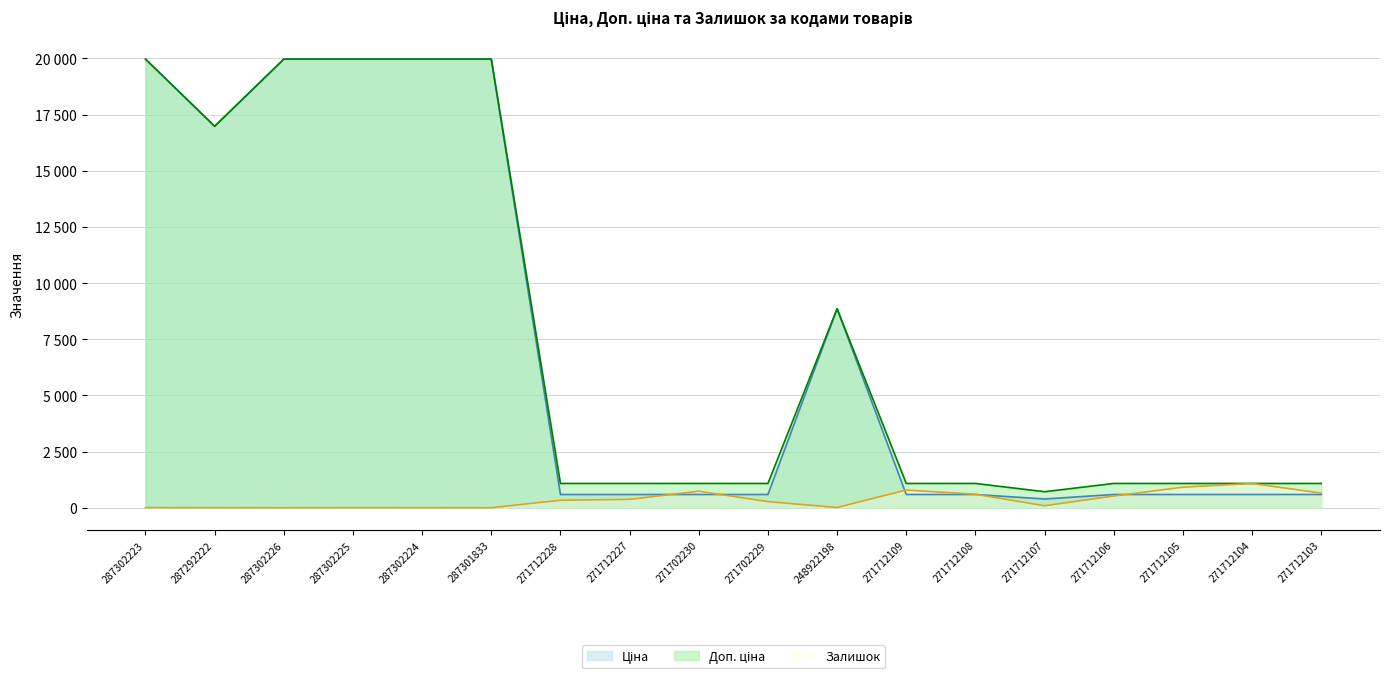

At how many categories does at least one series exceed 1954?

7